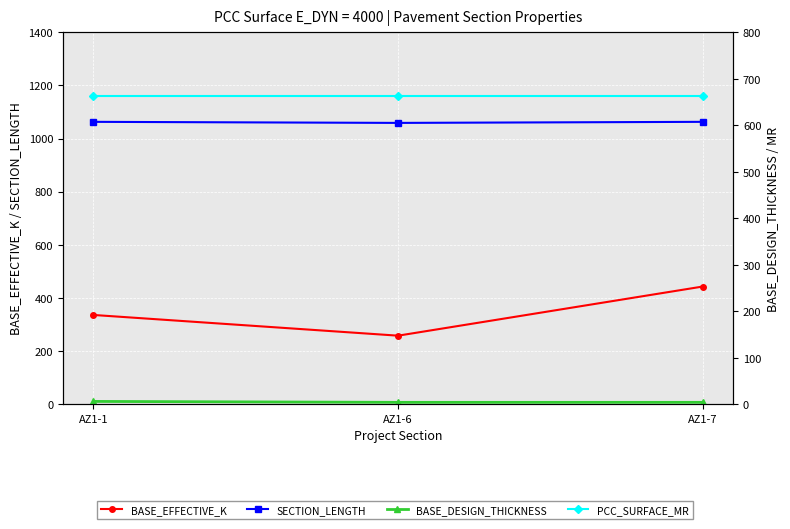

What is the spread (max minus min) of values at AZ1-7?

1059